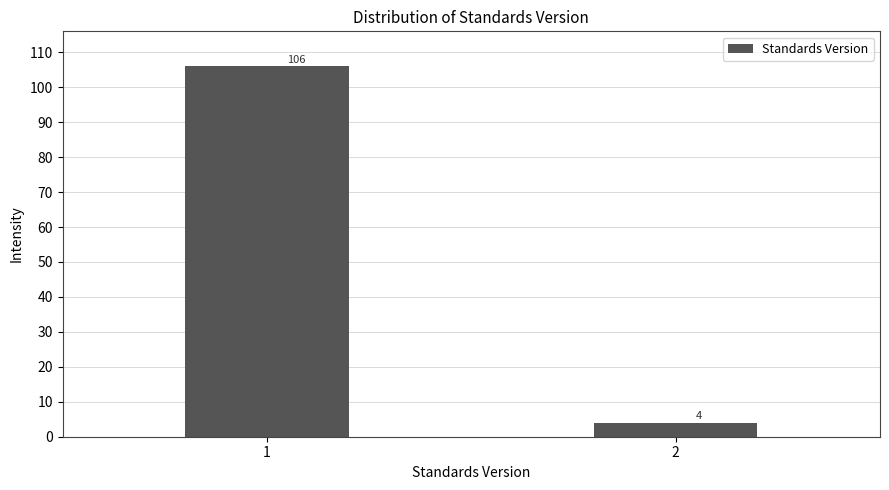

Reading left to right, transcribe all the data shown in this chart.

1=106	2=4